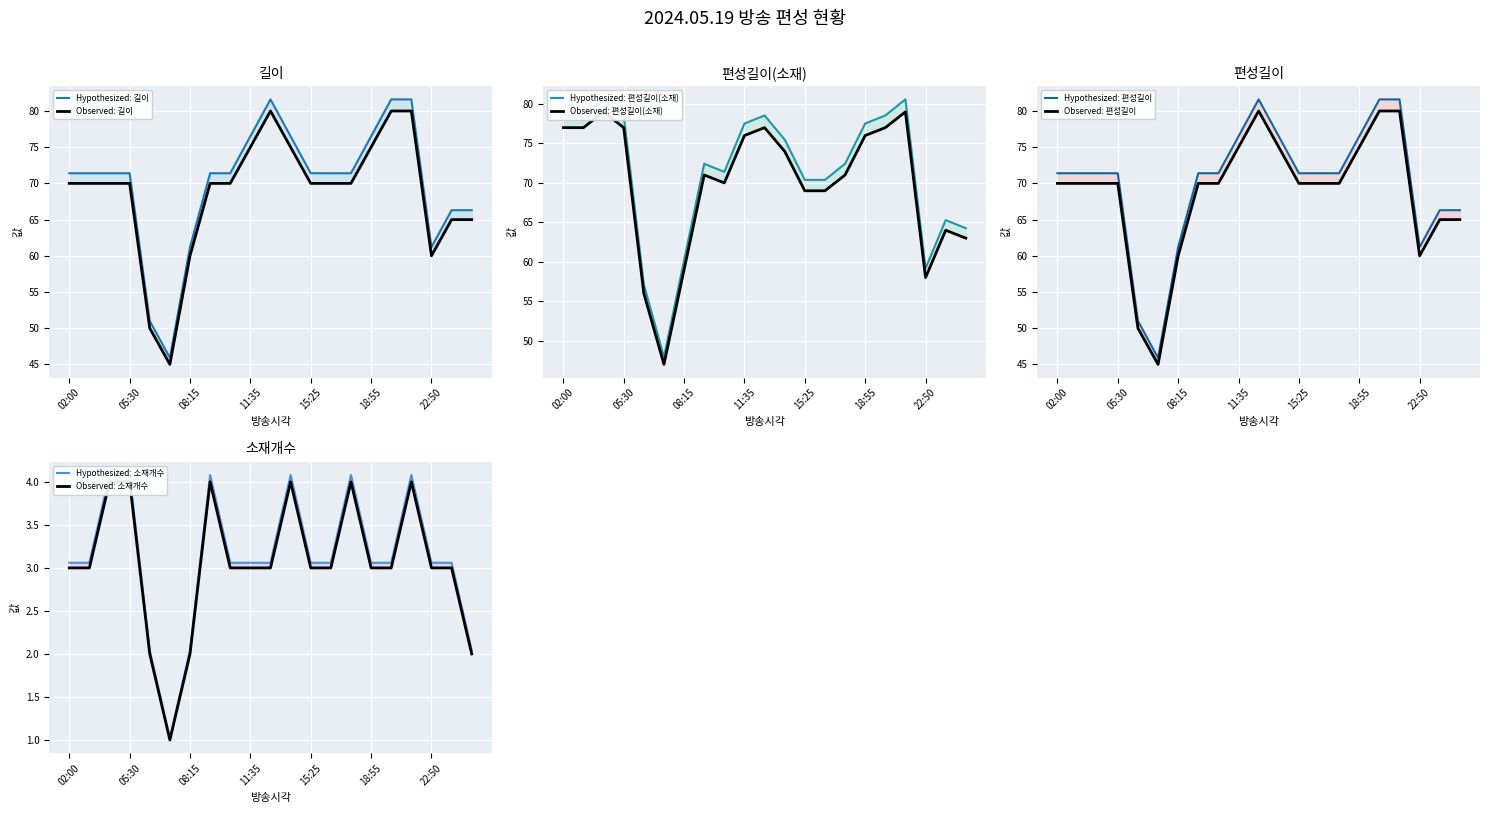

Read the 편성길이(소재) value at 04:20.

80.6